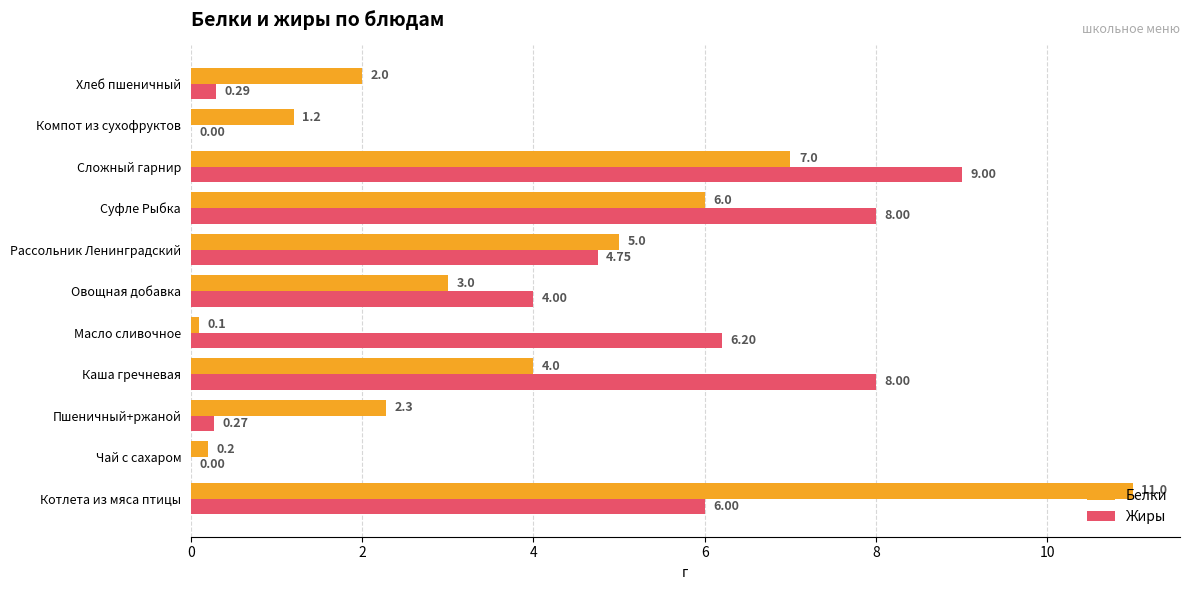

What is the sum of all Белки values?

41.8